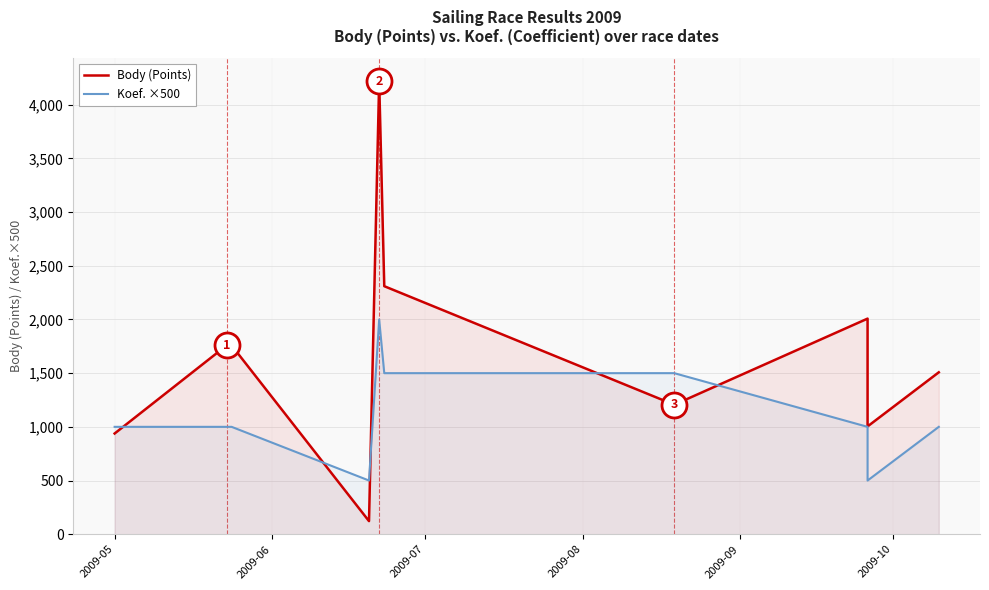

What is the label of the 4th point from the left?

2009-08